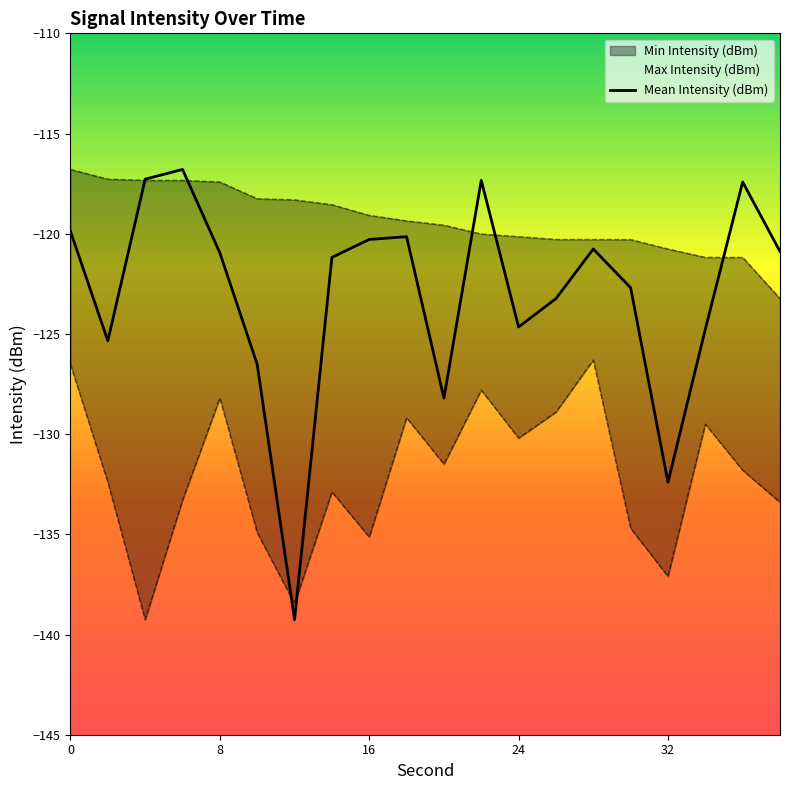

Reading left to right, what are all the values shown in this chart?

-119.9	-125.3	-117.3	-116.8	-121.0	-126.5	-139.3	-121.2	-120.3	-120.1	-128.2	-117.3	-124.7	-123.2	-120.8	-122.7	-132.4	-124.8	-117.4	-120.9